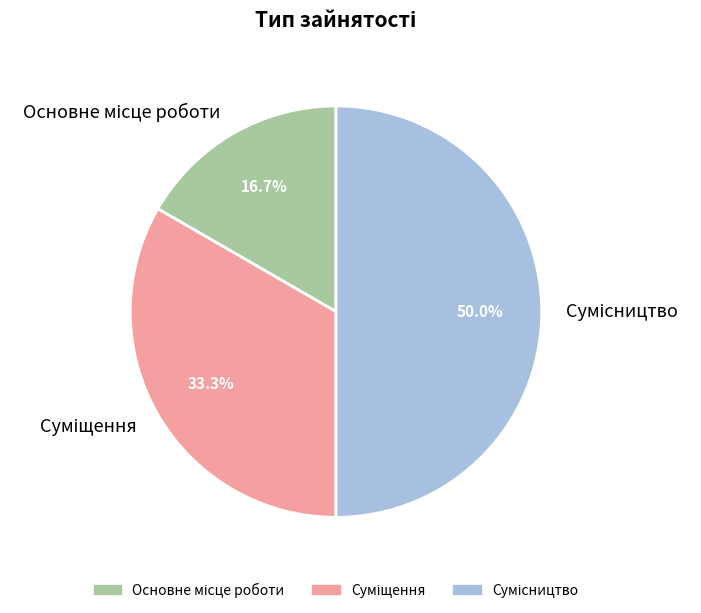

How many segments does this pie chart have?

3